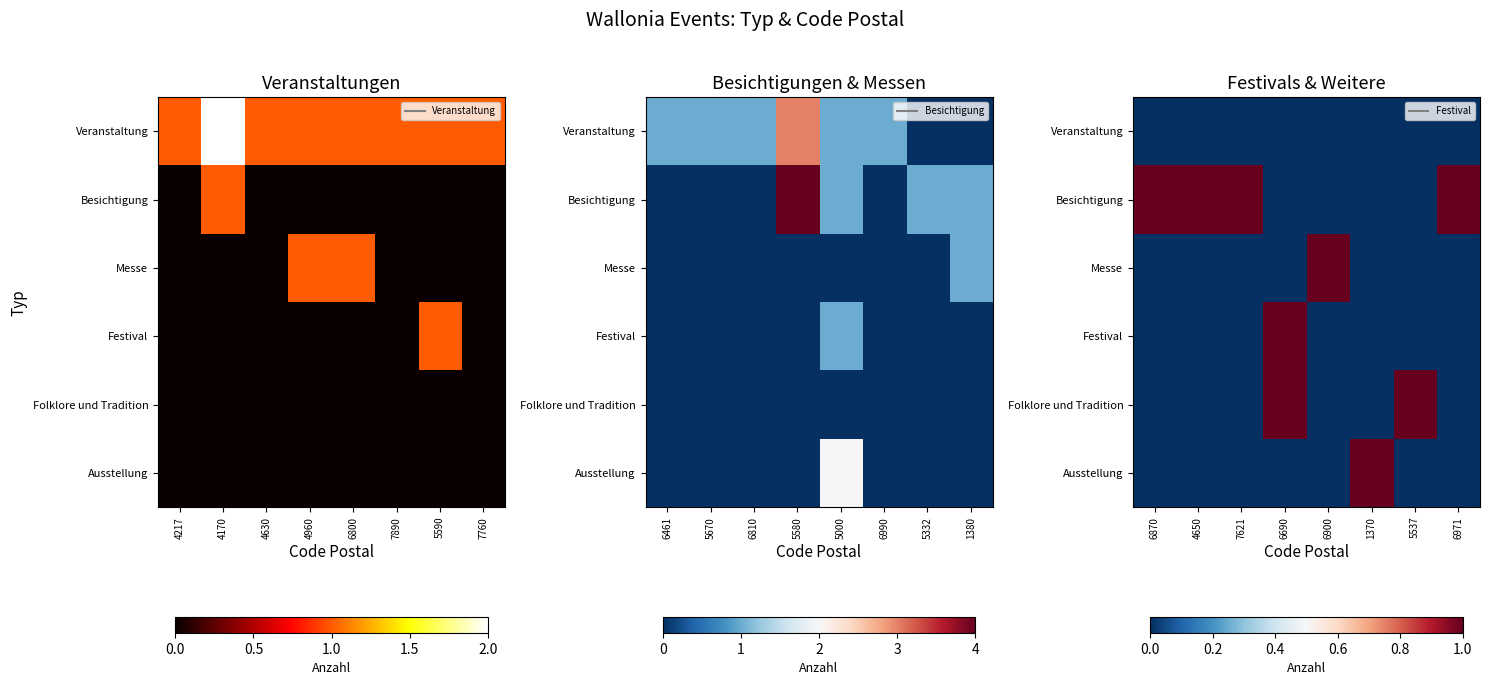

Count the number of data series in this chart.

6